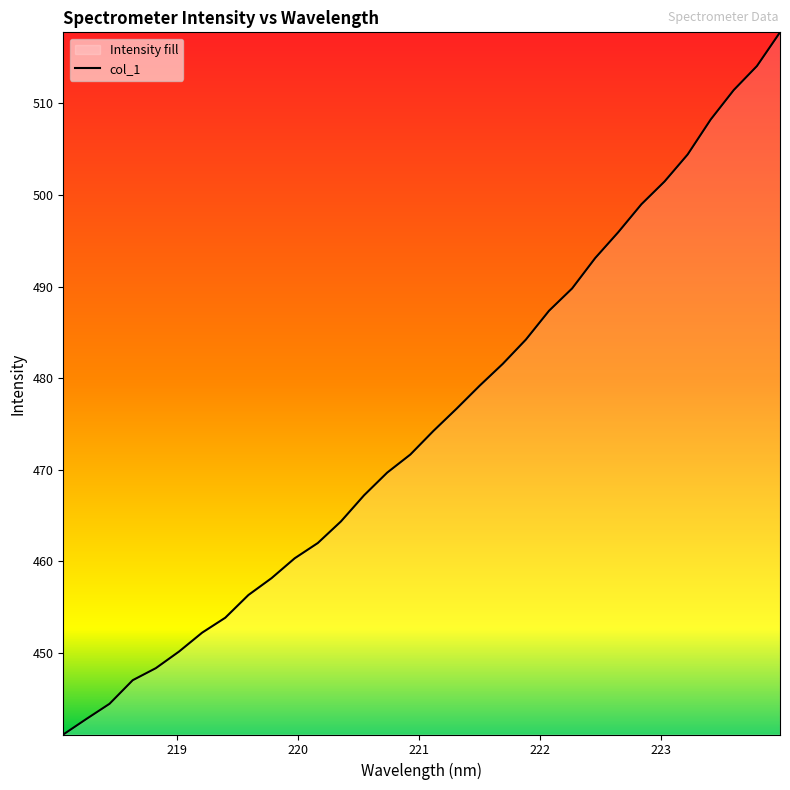

What is the maximum value shown in the chart?

517.8